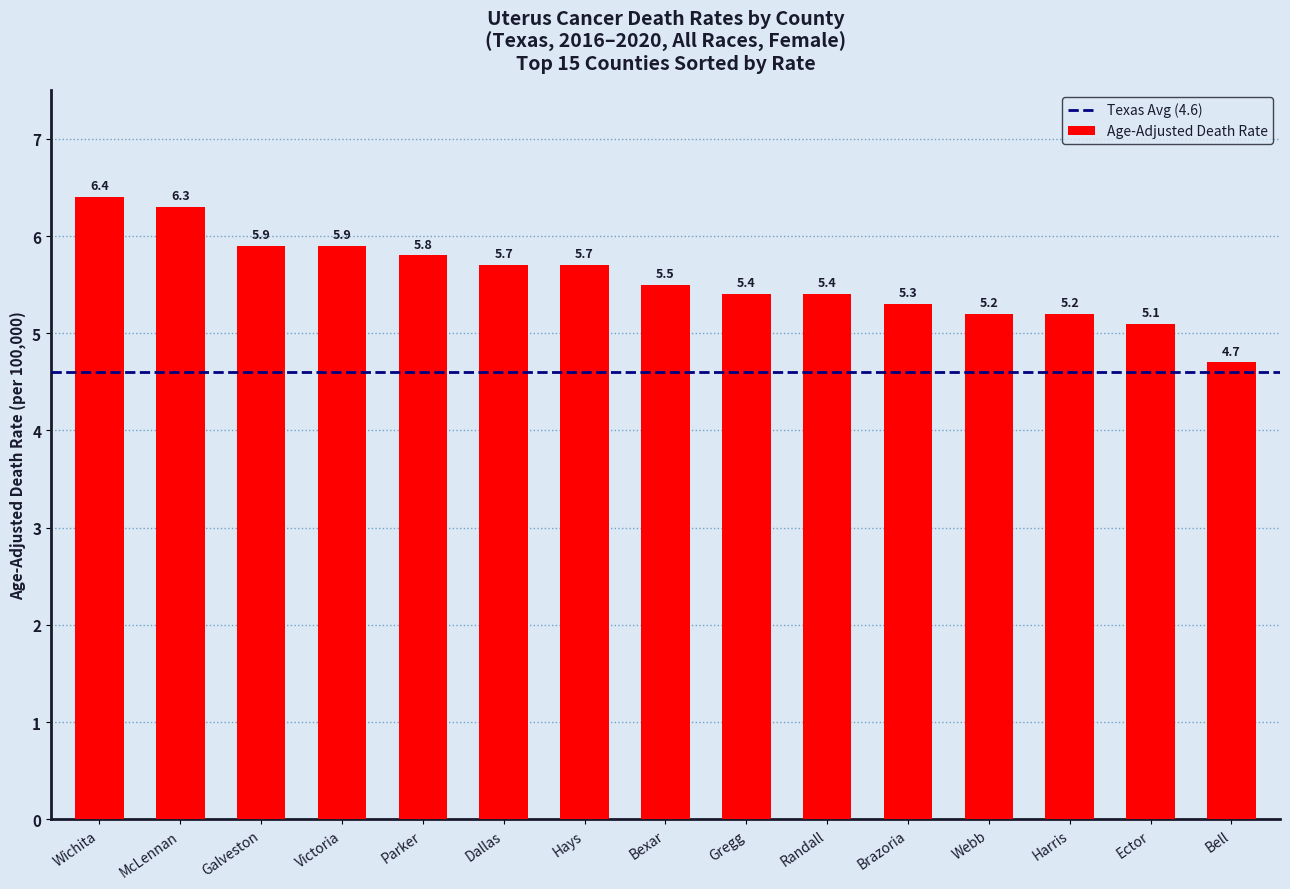

Is it true that the value at Victoria is 10.4?

False